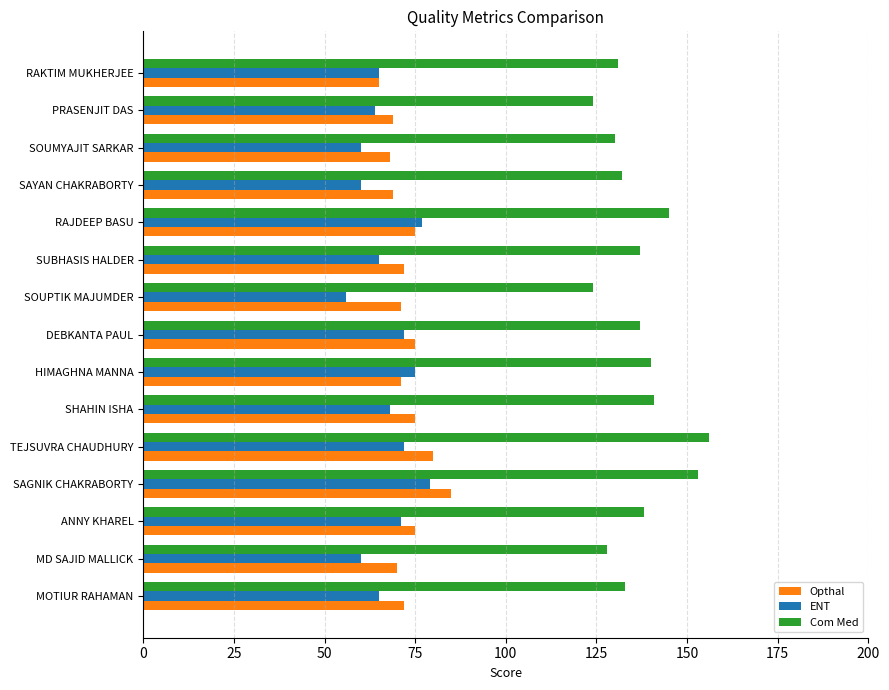

Is the value of Com Med at MOTIUR RAHAMAN greater than the value of ENT at MOTIUR RAHAMAN?

Yes